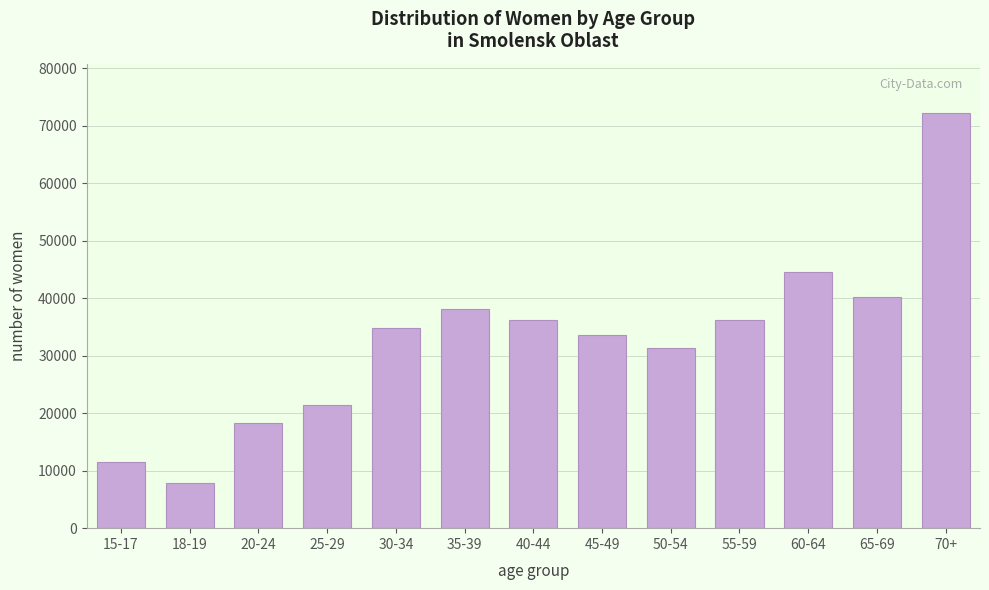

Approximately how many times larger is the value at 60-64 compared to 30-34?

1.3